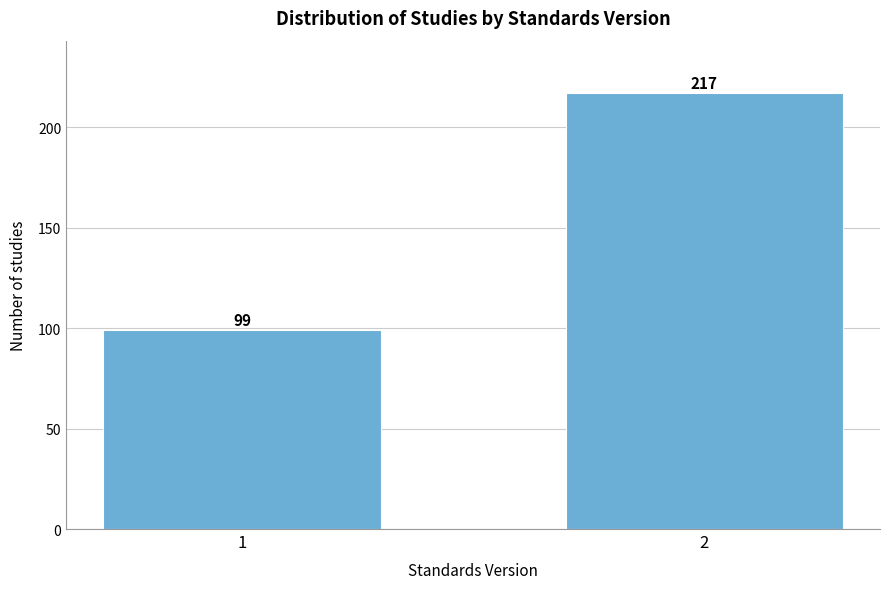

Reading left to right, extract all data points from this chart.

99	217